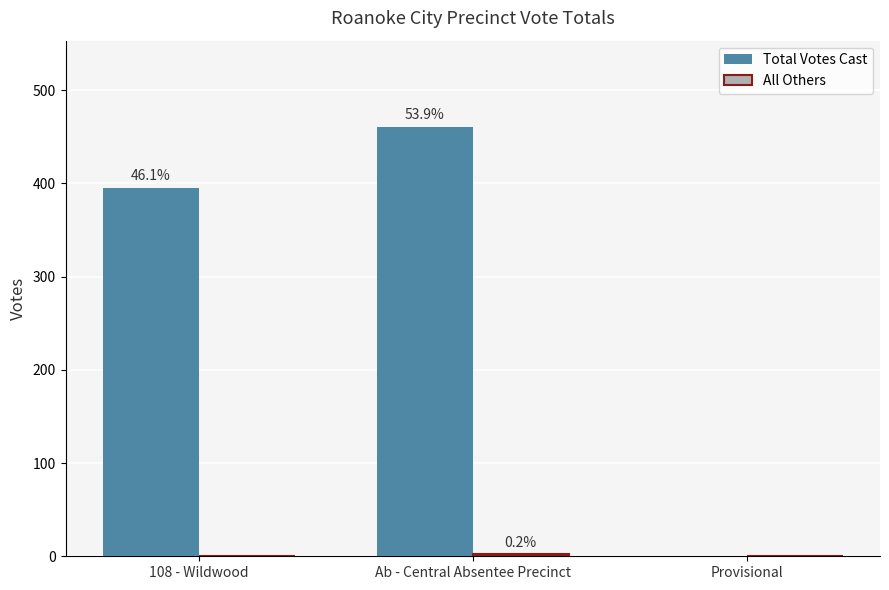

Are the bars grouped side by side (vs. stacked)?

Yes